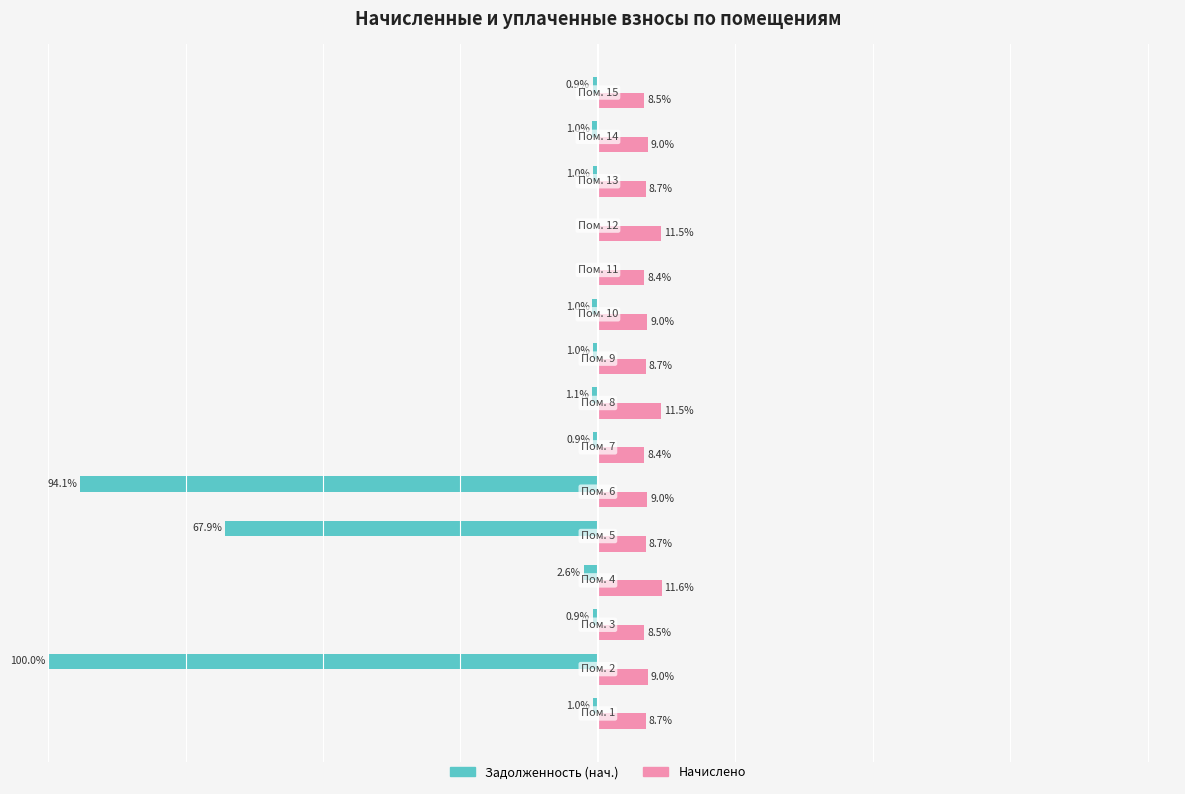

Which series has the largest total across all categories?

Начислено